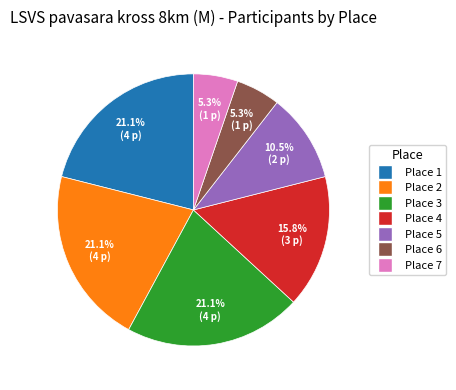

To the nearest percent, what is the difference between the largest and smallest slice percentages?

16%